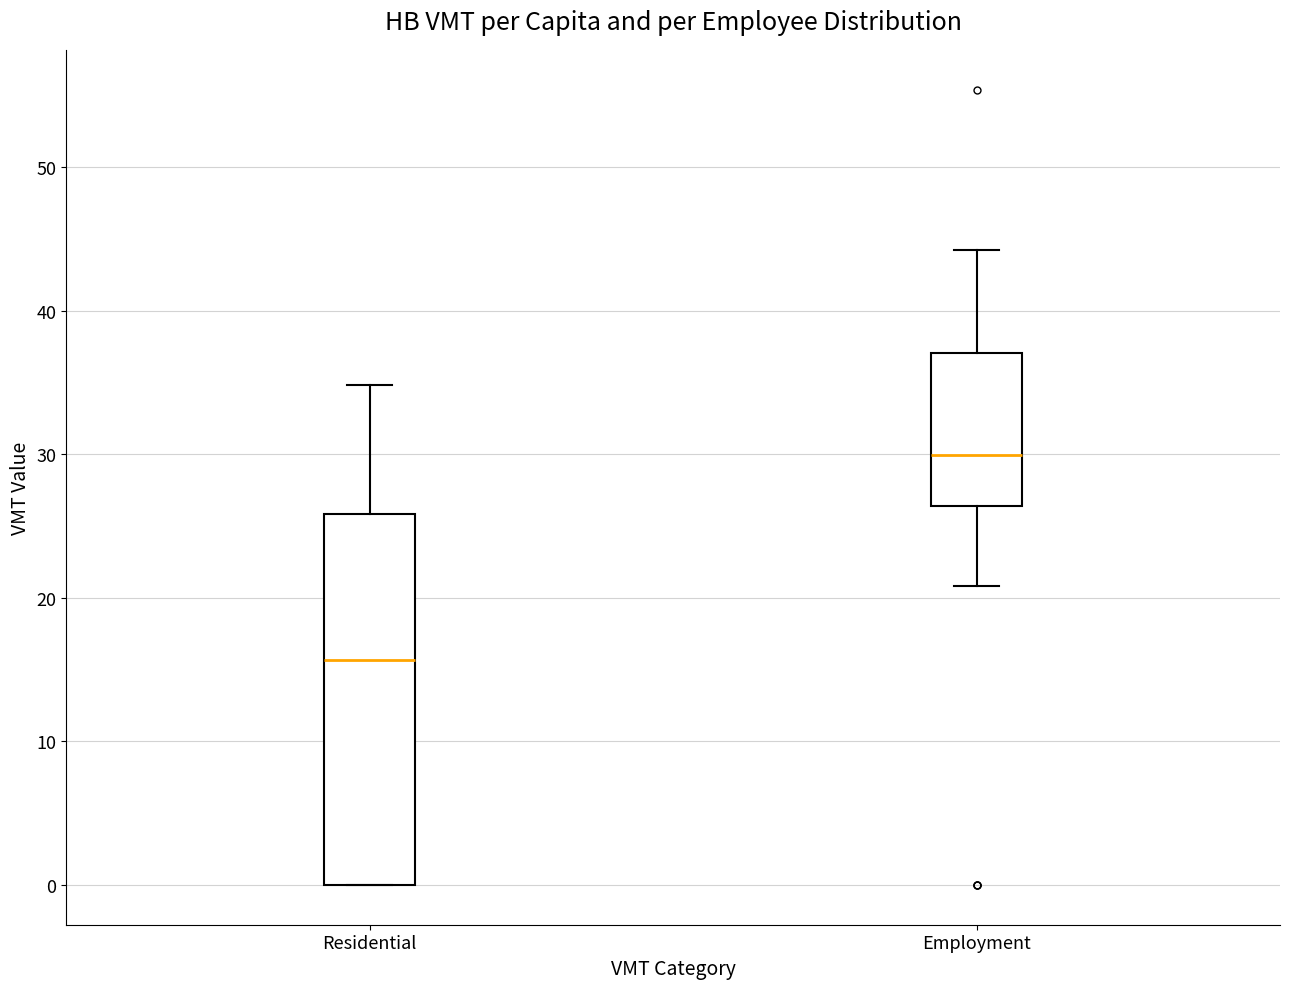

Which box is the tallest, from its lower edge to its upper edge?

Residential